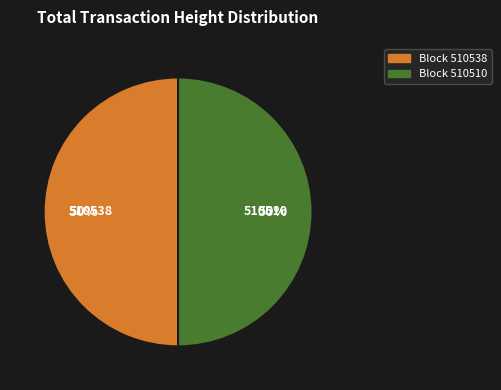

To the nearest percent, what portion does Block 510510 represent?

50%